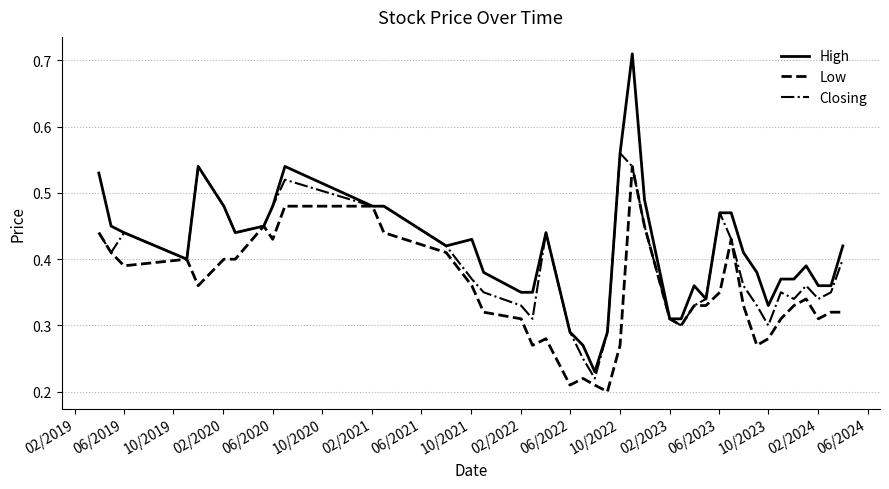

True or false: Closing has more than 2 points higher than both neighbors.

True